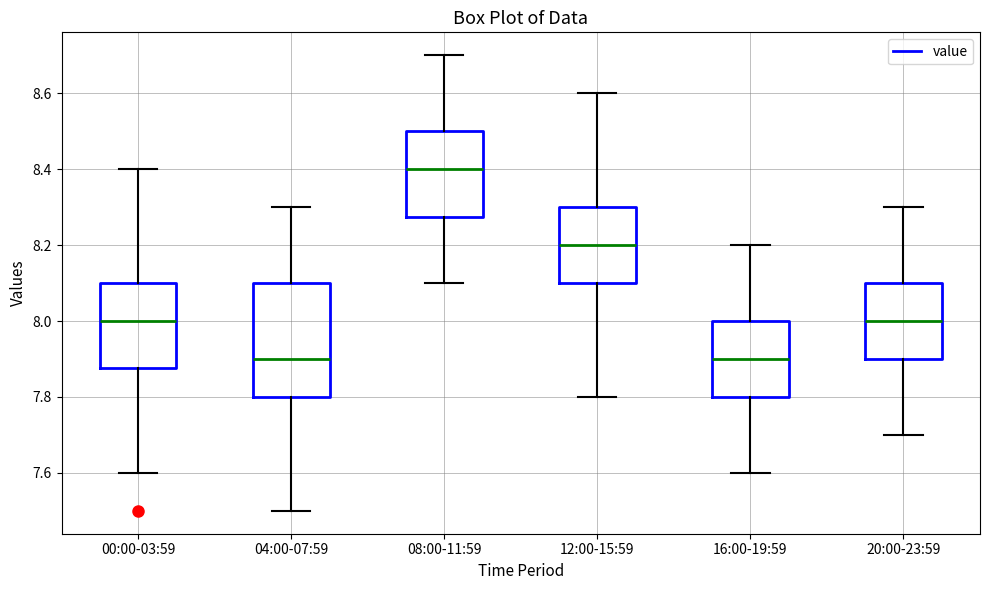

Which box's median line is the highest?

08:00-11:59